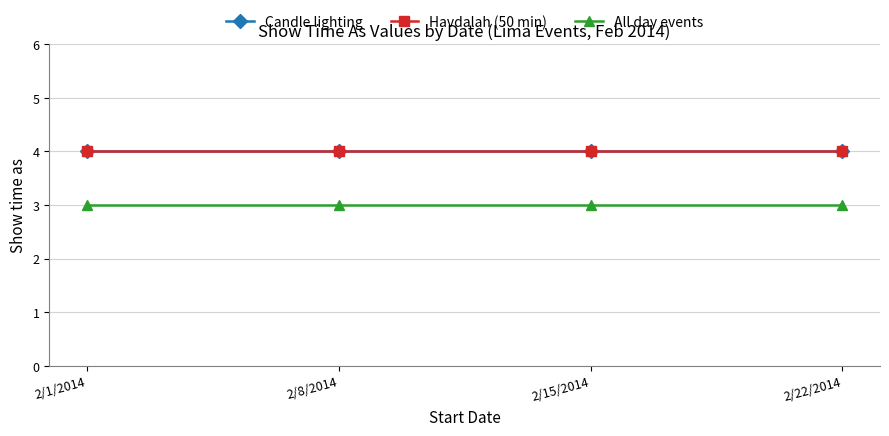

Which series has the largest total across all categories?

Candle lighting